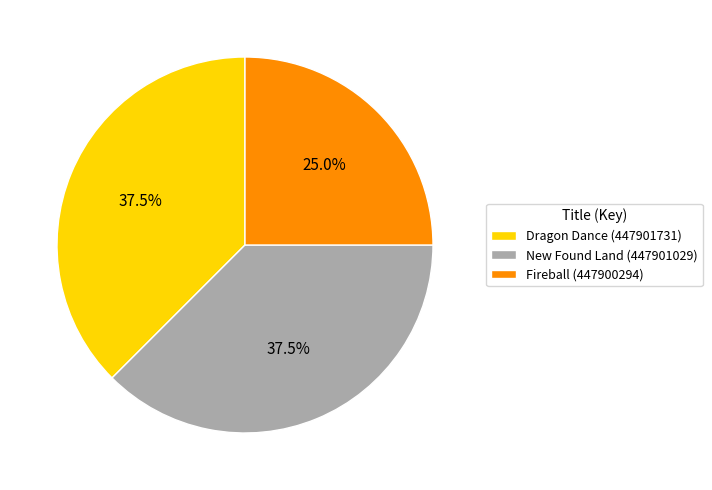

What is the ratio of the value at New Found Land (447901029) to the value at Fireball (447900294)?

1.5